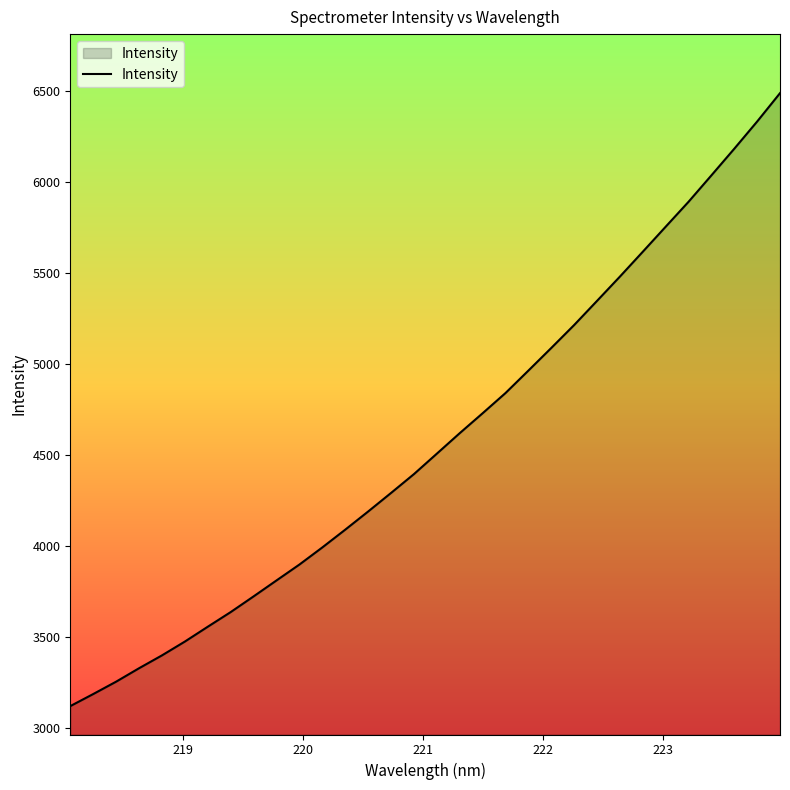

What is the smallest value displayed?

3121.1